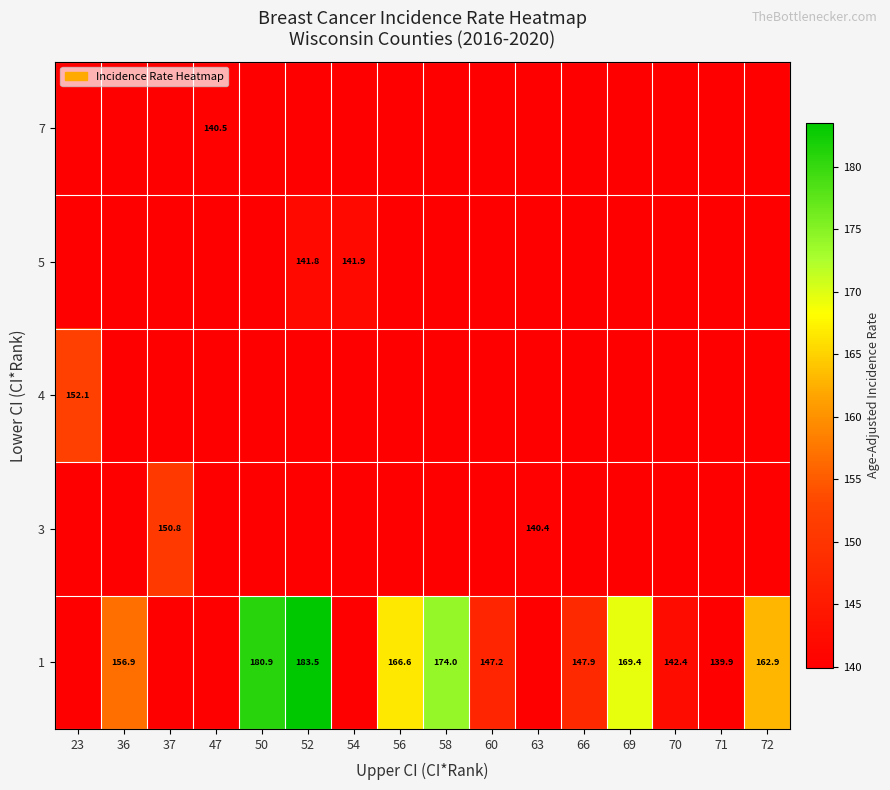

Read the 4 value at 23.

152.1